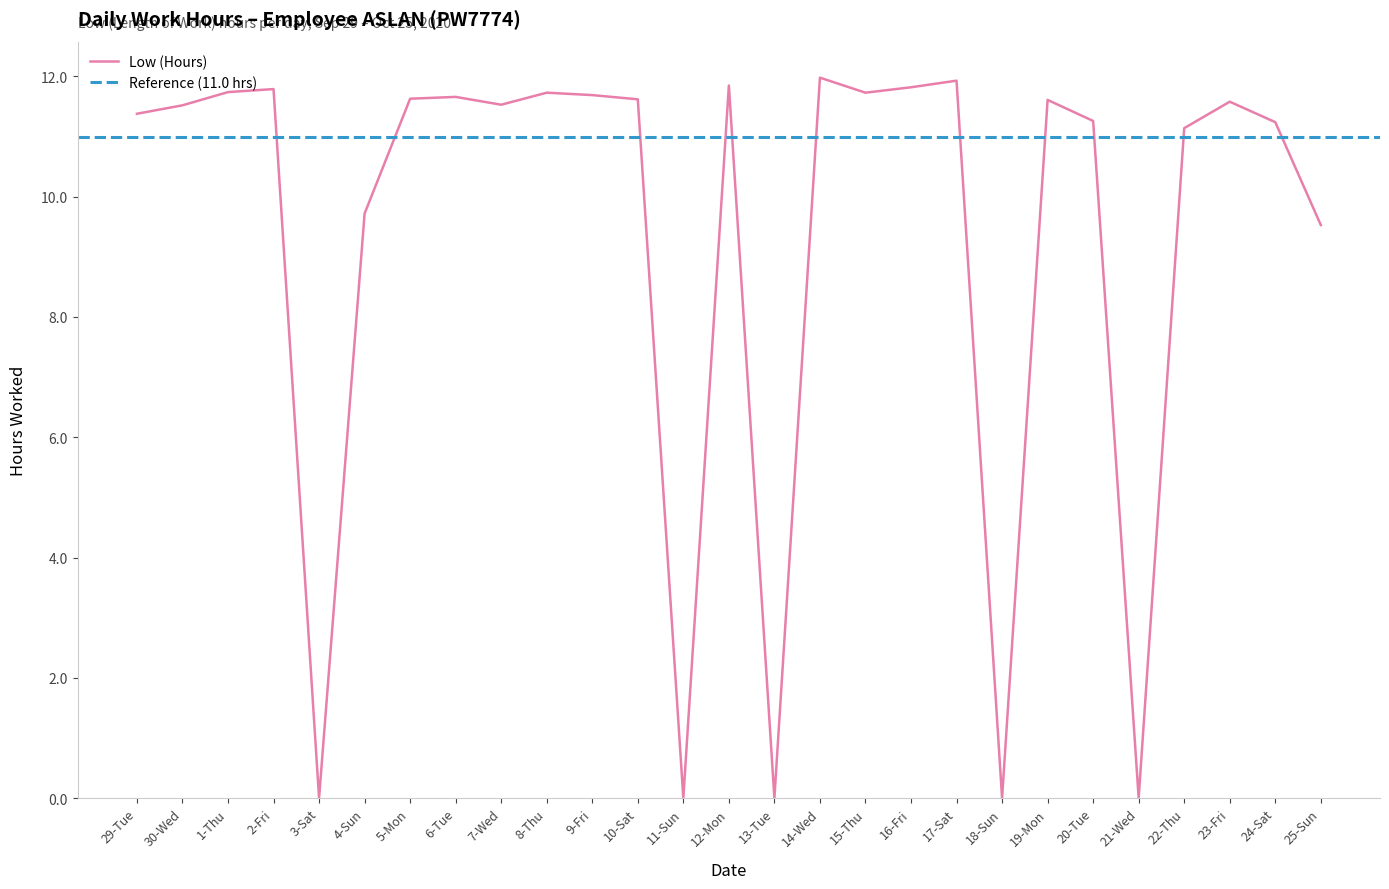

Is it true that the value at 3-Sat is 0.0?

True